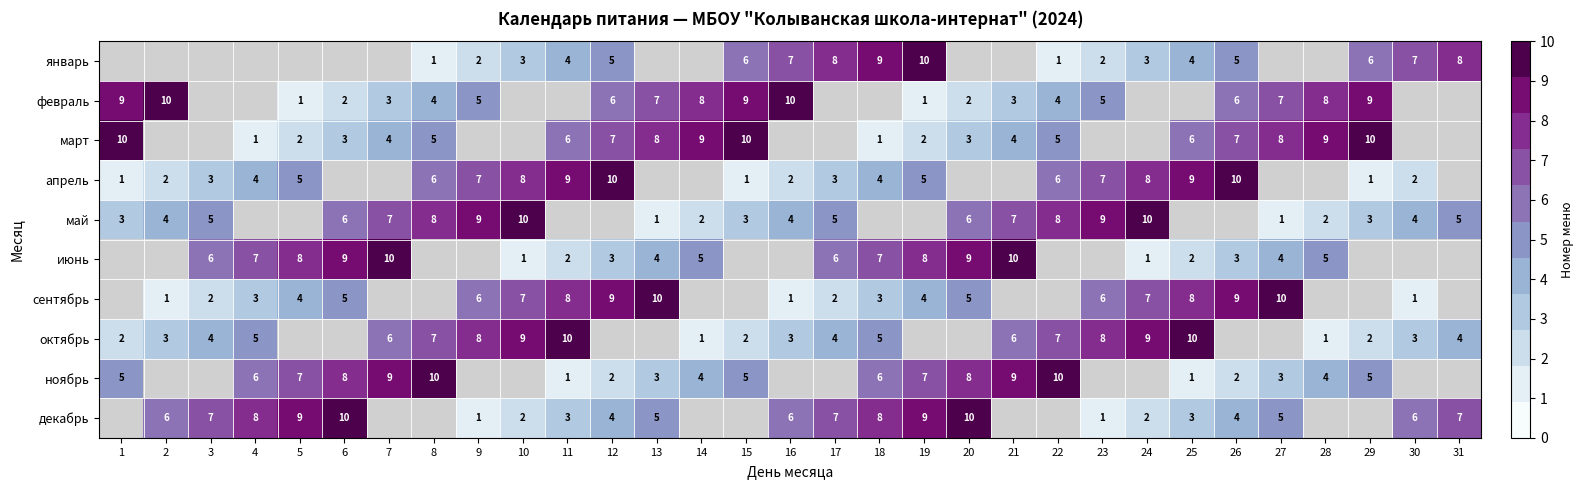

How many categories are shown in the chart?

31